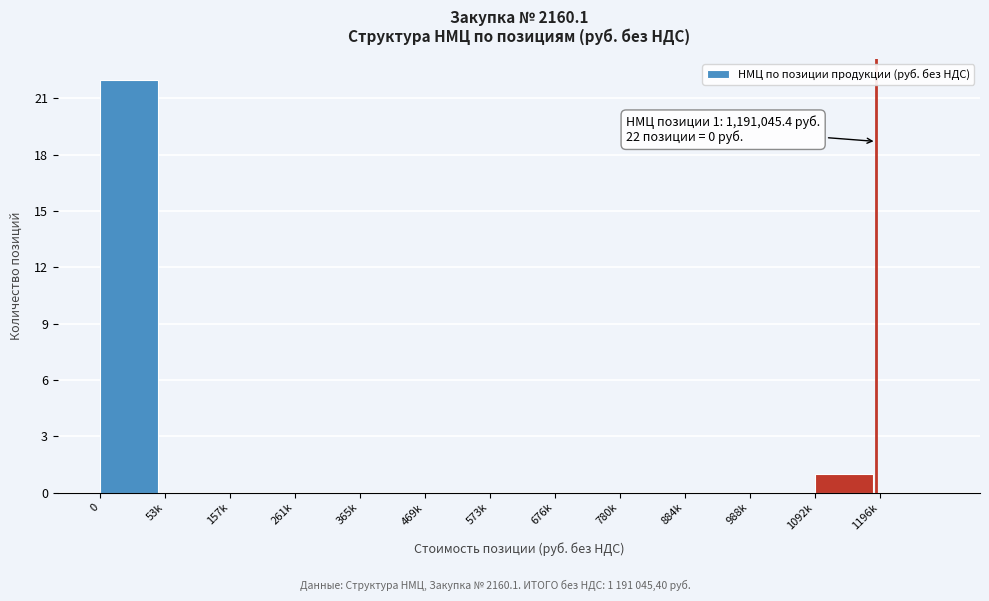

Reading right to left, list all the values displayed in this chart.

1196k=0	1092k=1	988k=0	884k=0	780k=0	676k=0	573k=0	469k=0	365k=0	261k=0	157k=0	53k=0	0=22